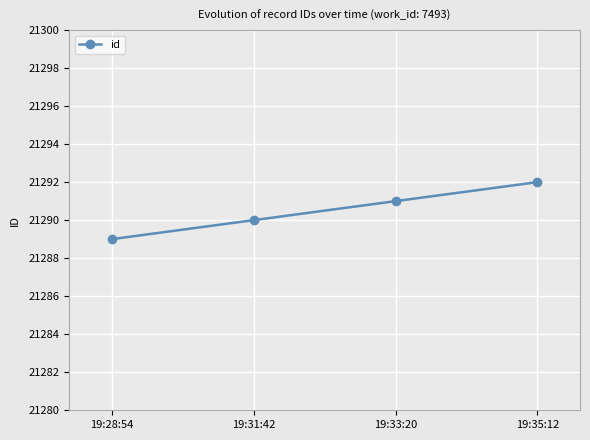

The chart shows a value of 21292 at 19:35:12. True or false?

True